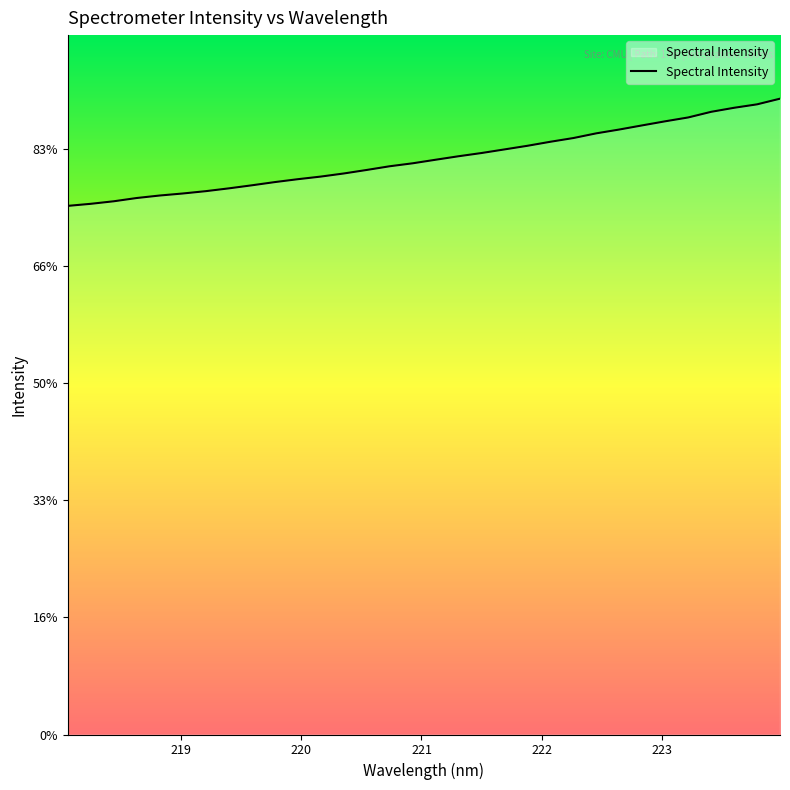

What is the label of the 28th point from the right?

218.8244